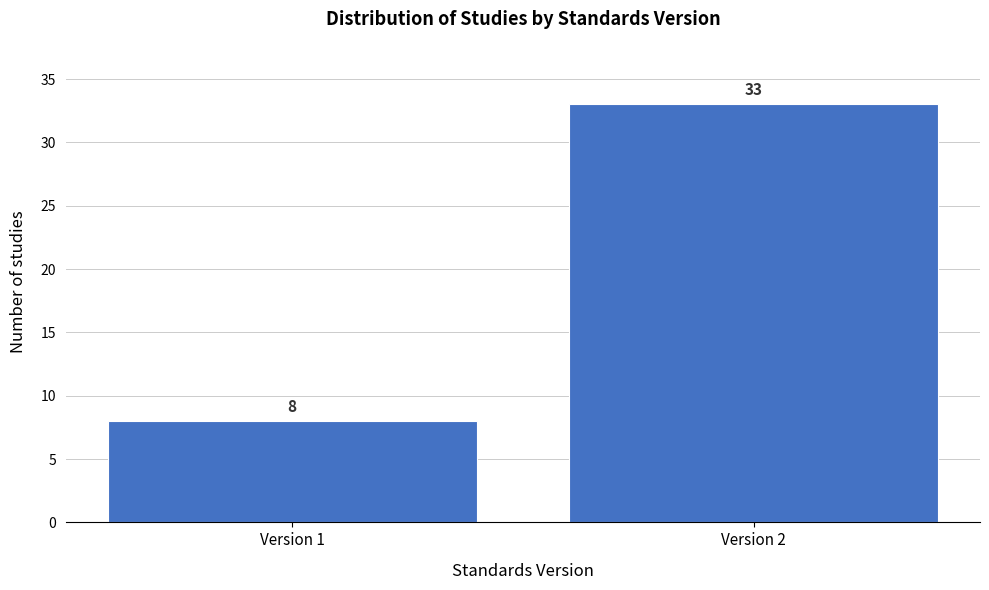

Reading left to right, list all the values displayed in this chart.

8	33